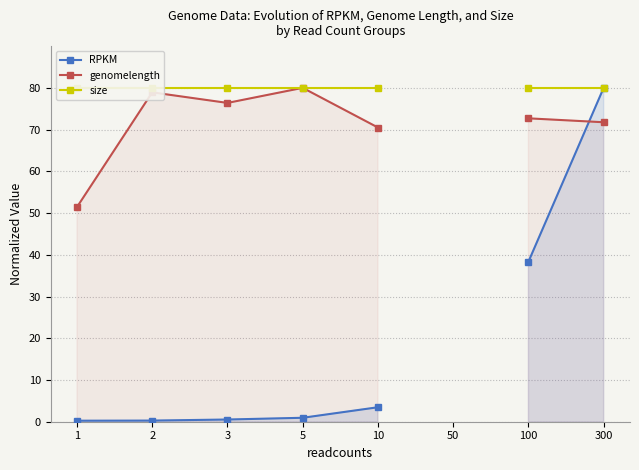

Which series has the largest range (max minus min)?

RPKM